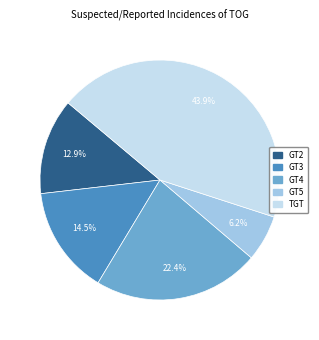

Combined, do GT5 and GT3 account for over 50%?

No